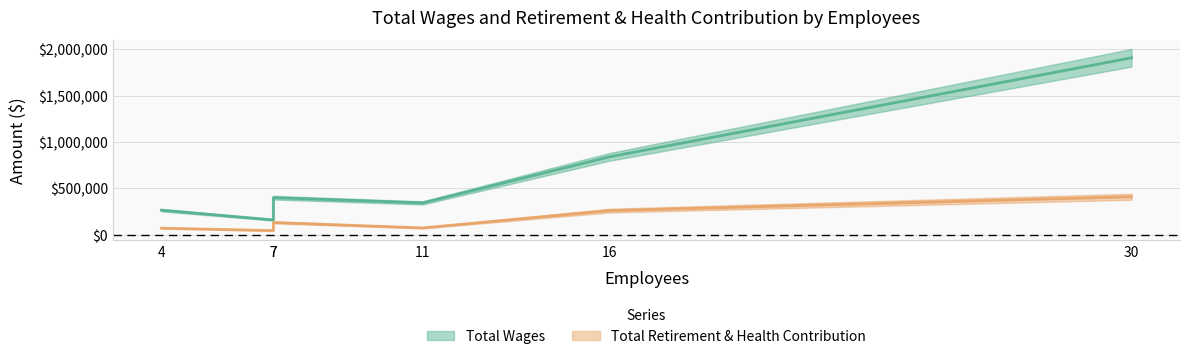

What is the average value of the Total Wages series?

650508